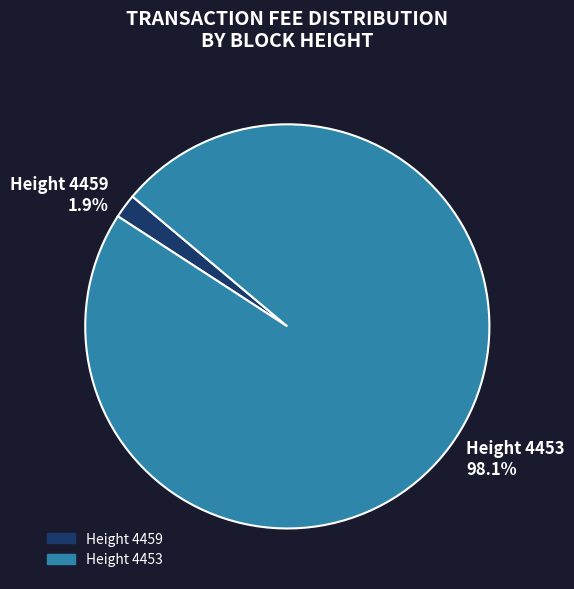

Rank the categories by value from lowest to highest.

Height 4459, Height 4453